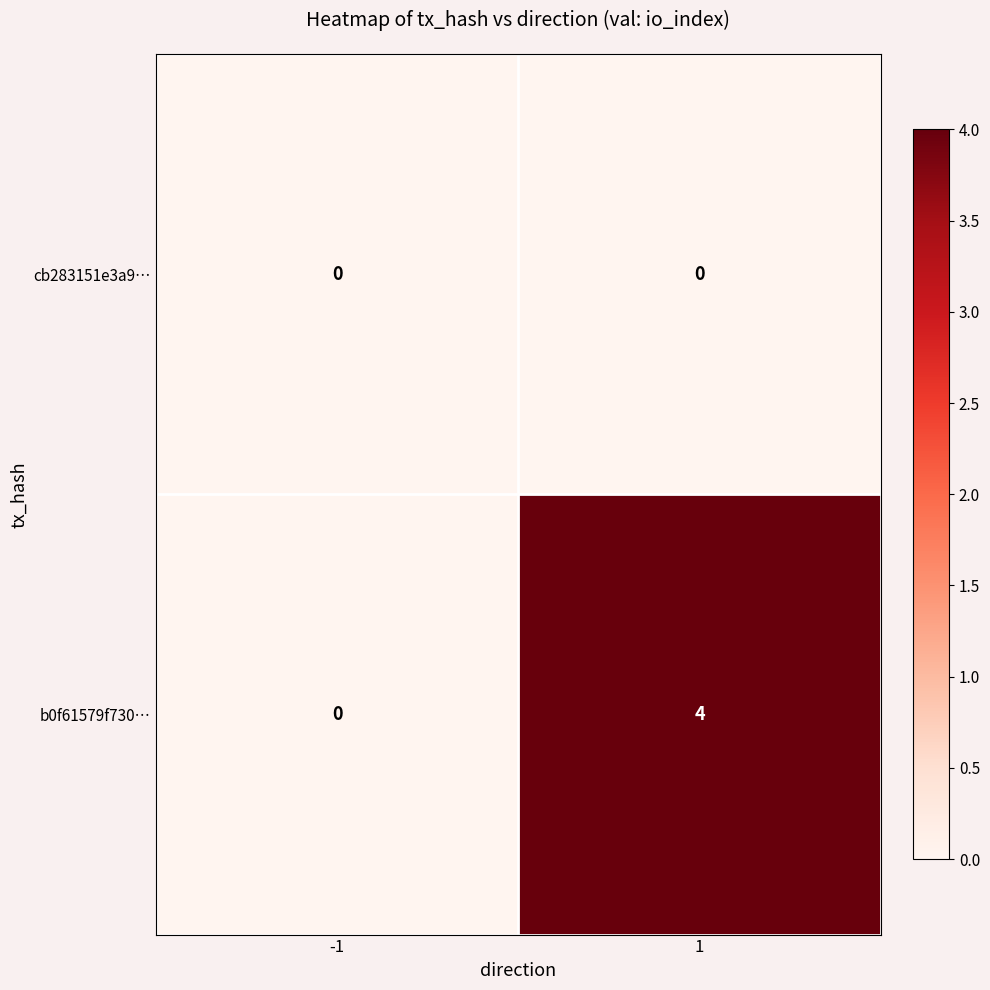

Is it true that b0f61579f730… equals -2 at -1?

False